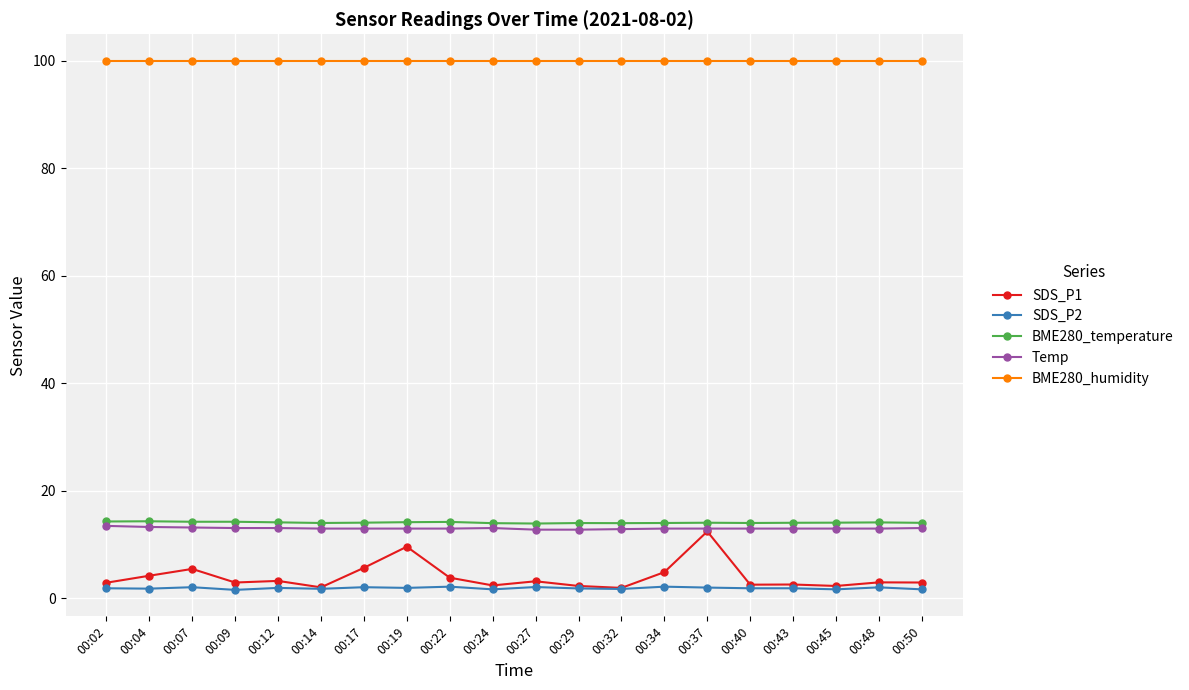

What are all the series names shown in the legend?

SDS_P1, SDS_P2, BME280_temperature, Temp, BME280_humidity